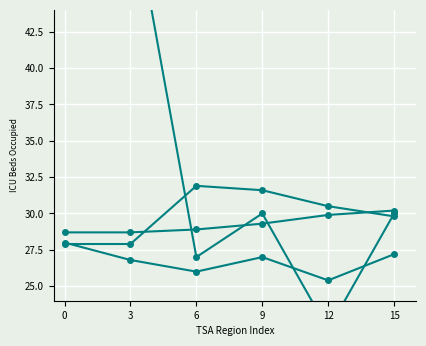

True or false: Amarillo and Dallas/Ft. Worth (scaled) intersect in this chart.

False